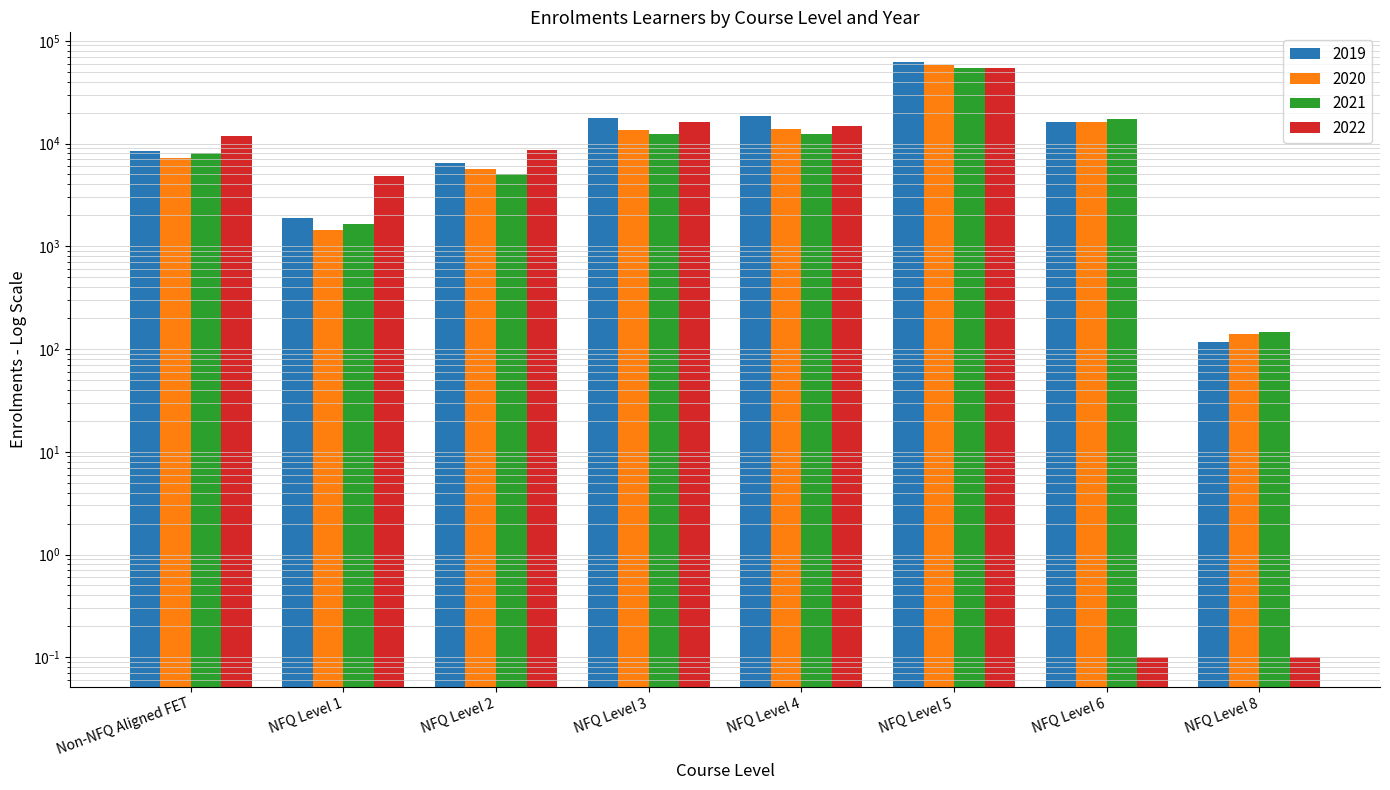

At which category does the chart reach its minimum across all series?

NFQ Level 6